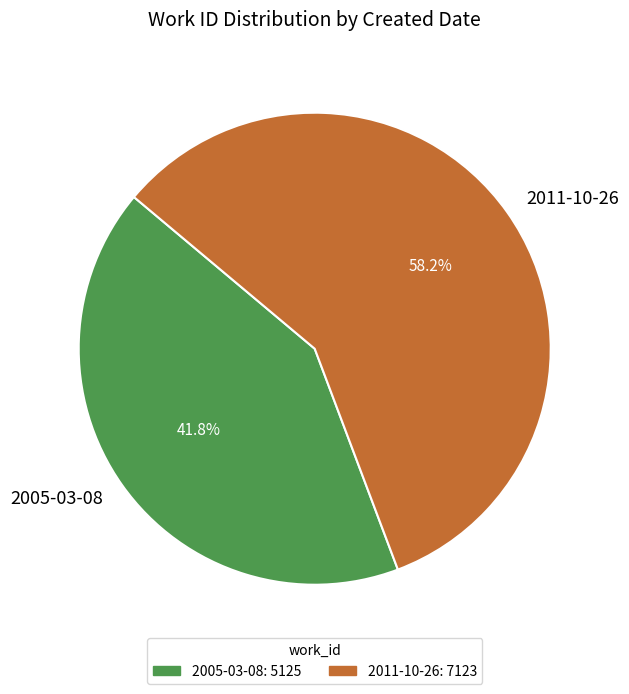

Count the number of slices in the pie.

2